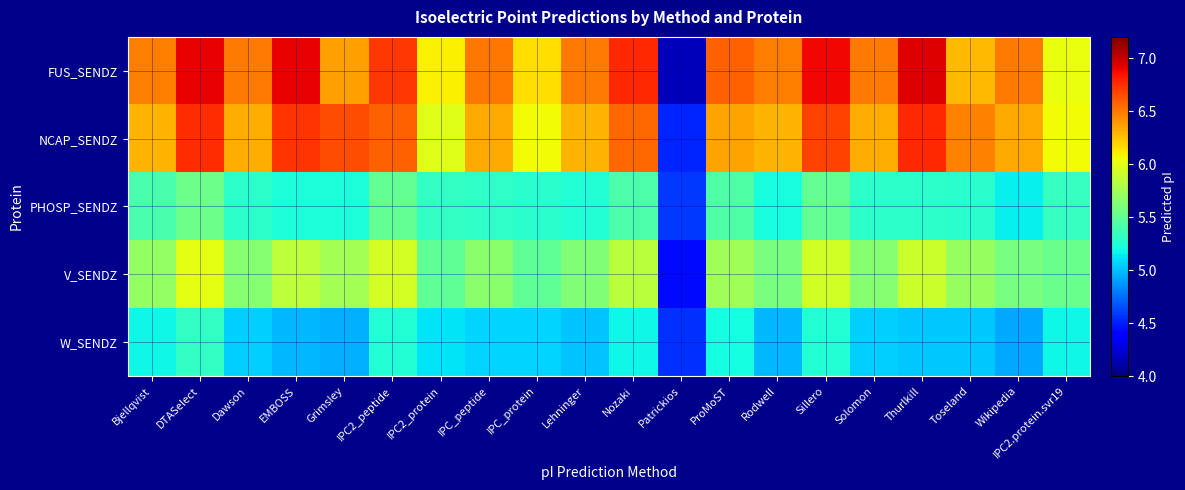

At which category does the chart reach its minimum across all series?

Patrickios